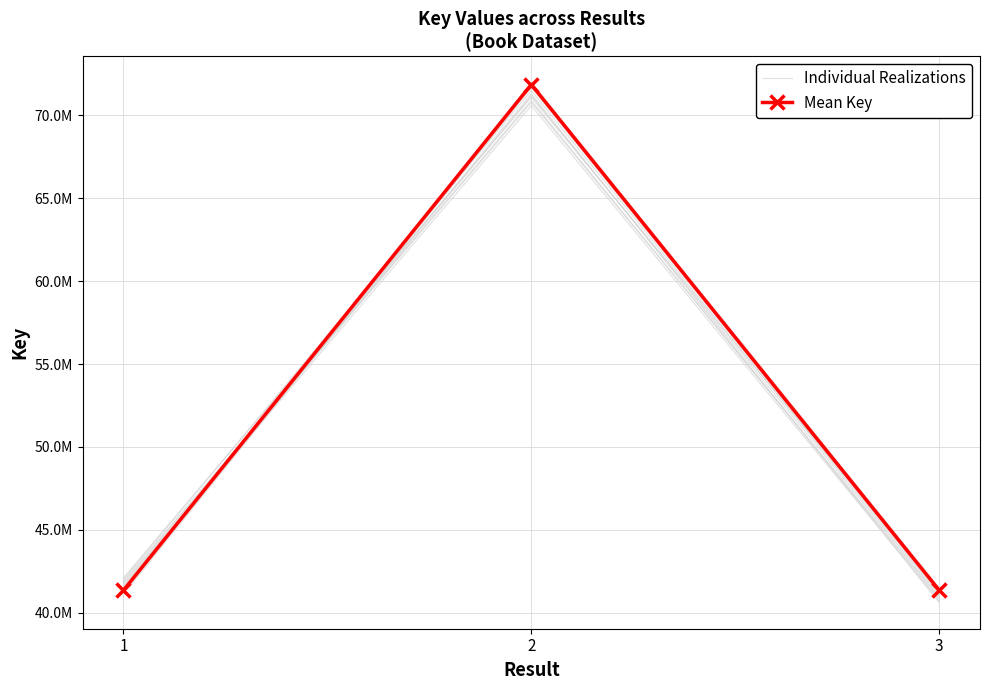

Between 3 and 2, which is larger?

2